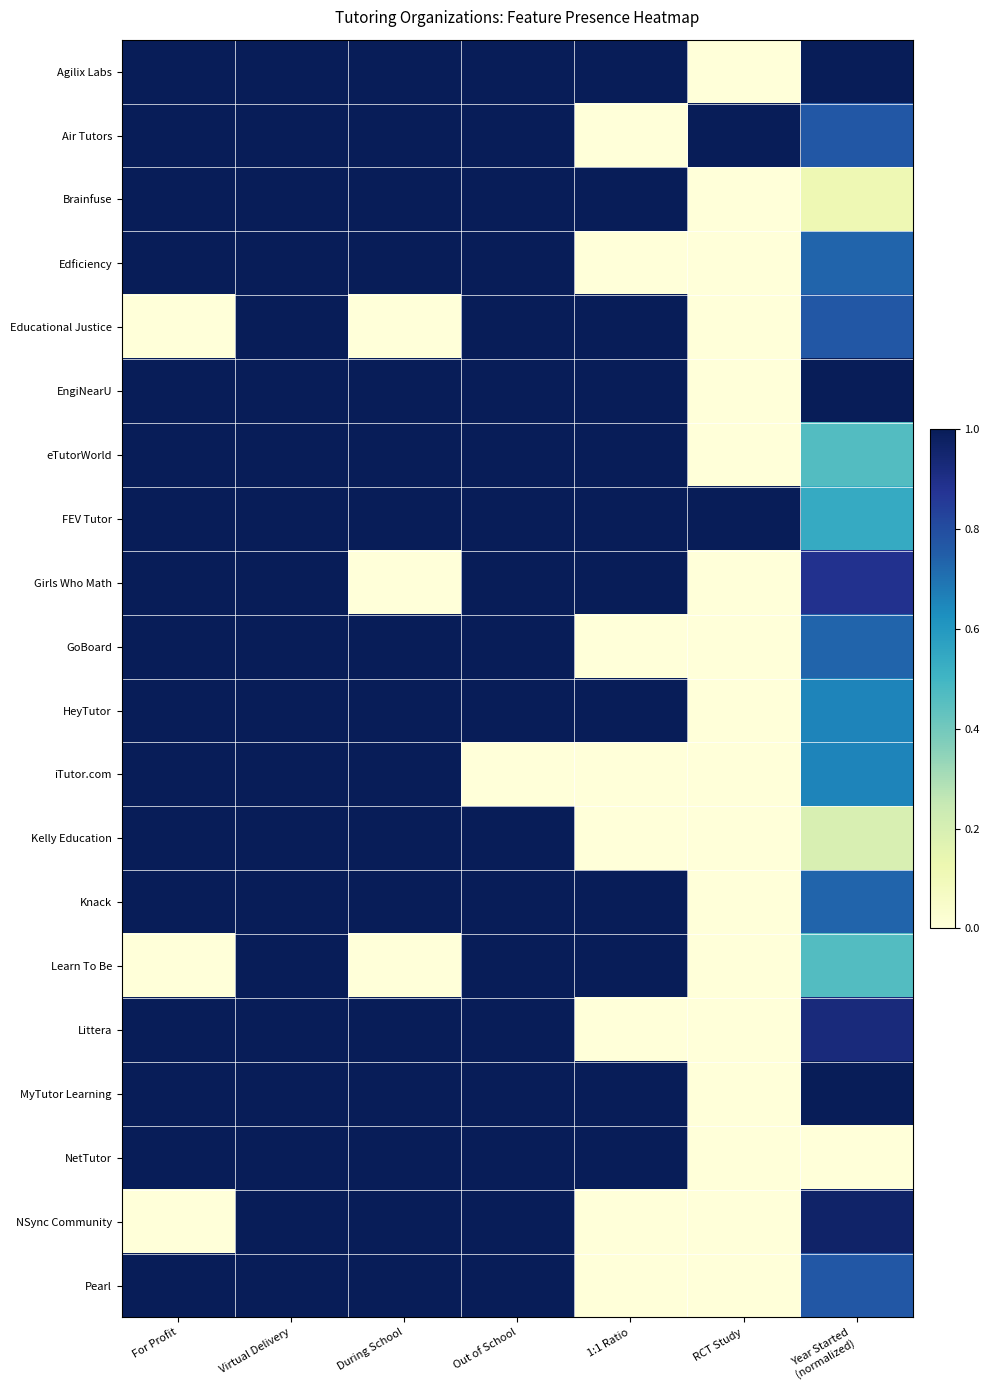

What is the total value across all series at Year Started
(normalized)?

13.3